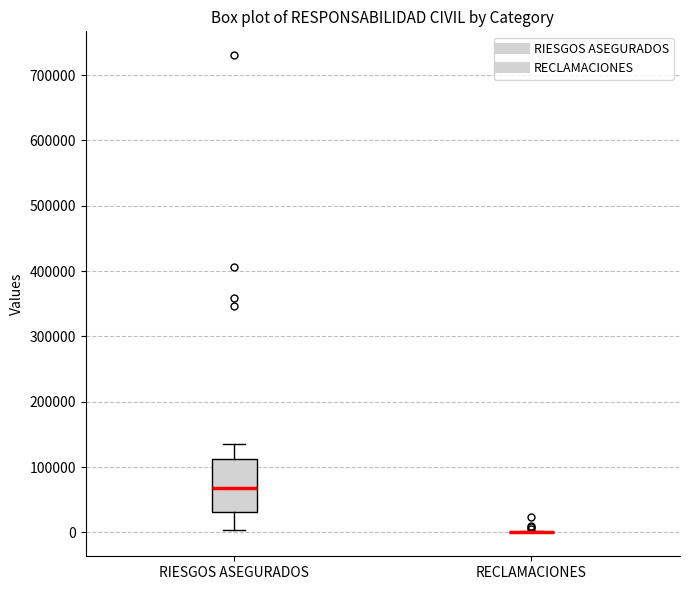

Where is the lower edge of the box for RIESGOS ASEGURADOS on the y-axis? The values are not printed on the chart, so give them approximately, as read against the axis.

30000